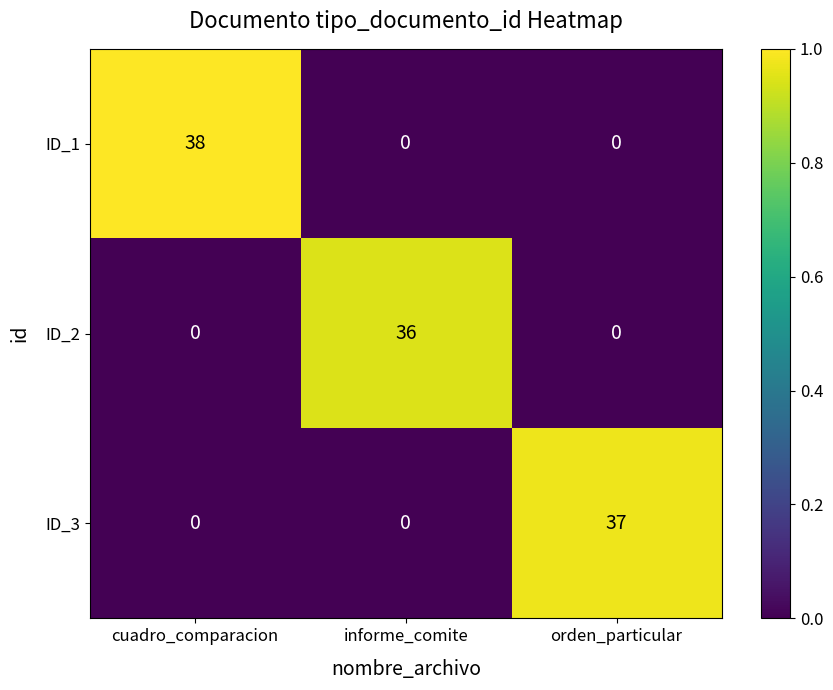

Is it true that ID_3 equals 13 at cuadro_comparacion?

False